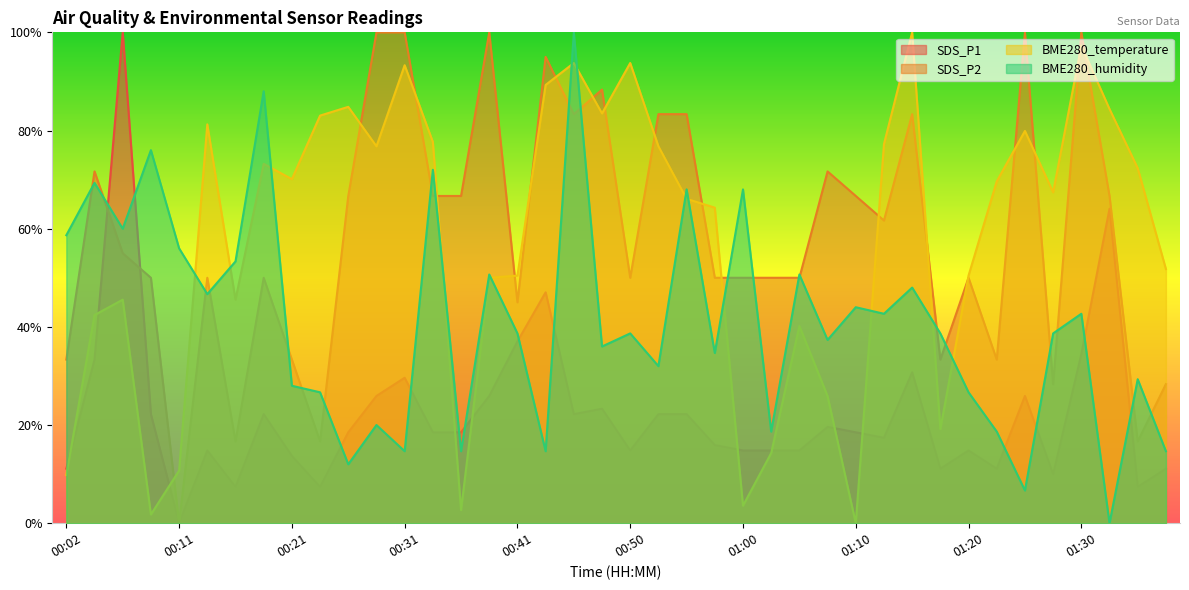

Is the value of SDS_P2 at 00:50 greater than the value of BME280_humidity at 01:25?

Yes